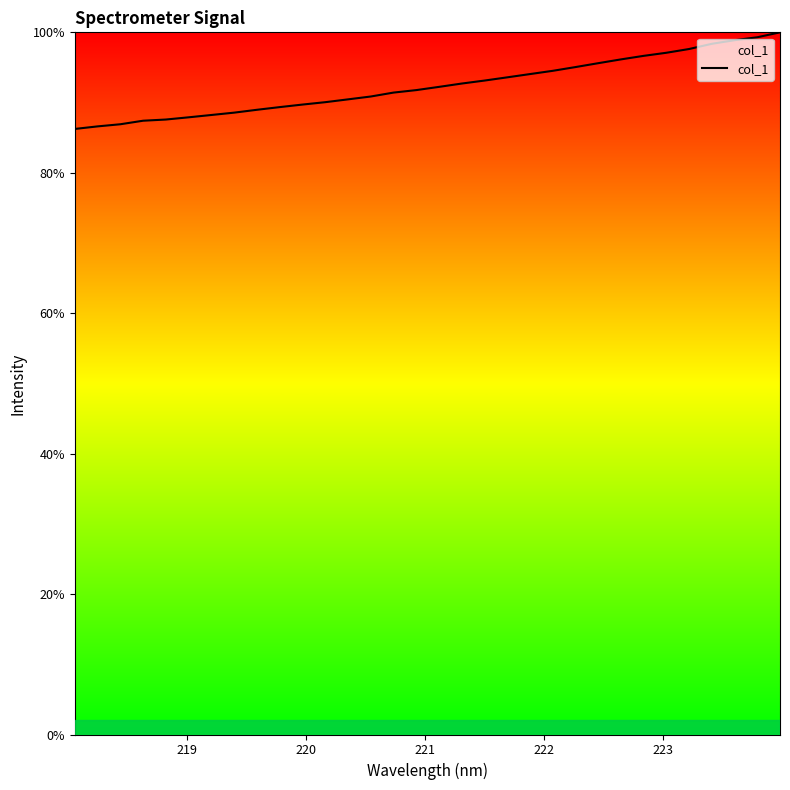

What is the difference between the maximum and minimum values?

13.8